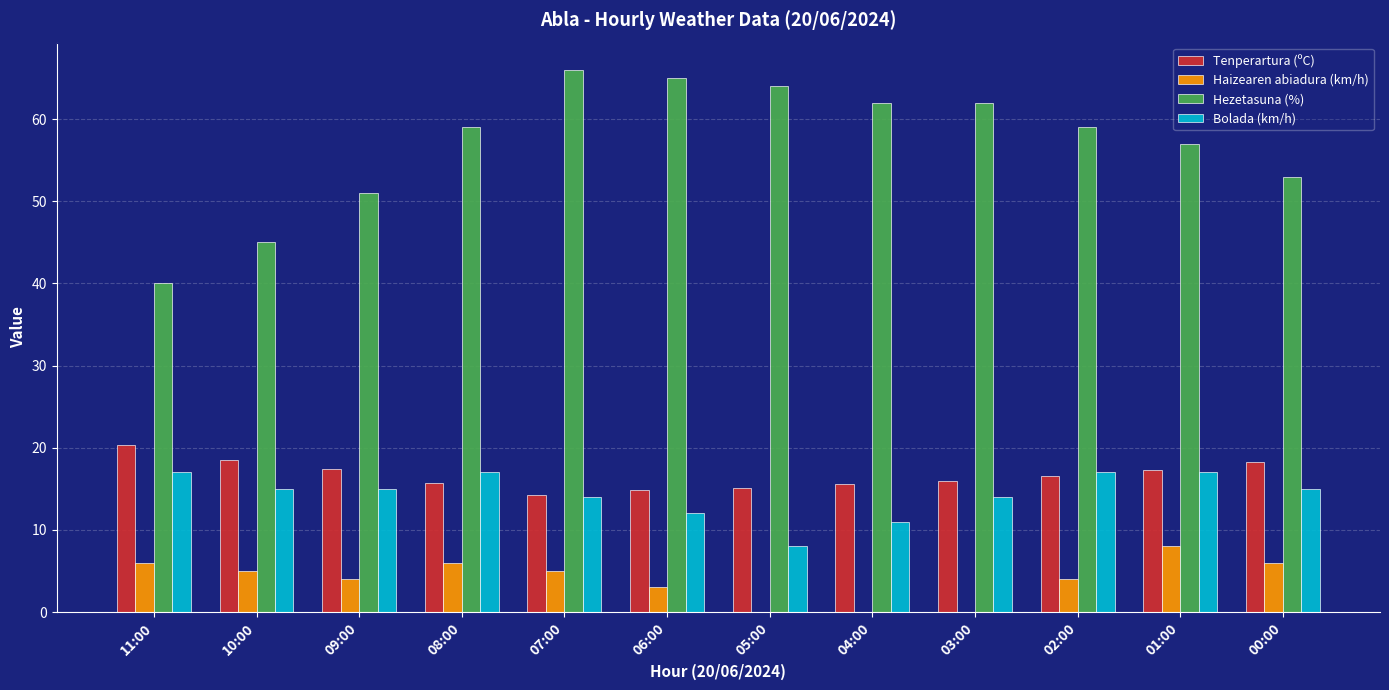

The value of Hezetasuna (%) at 08:00 is 59.0. True or false?

True